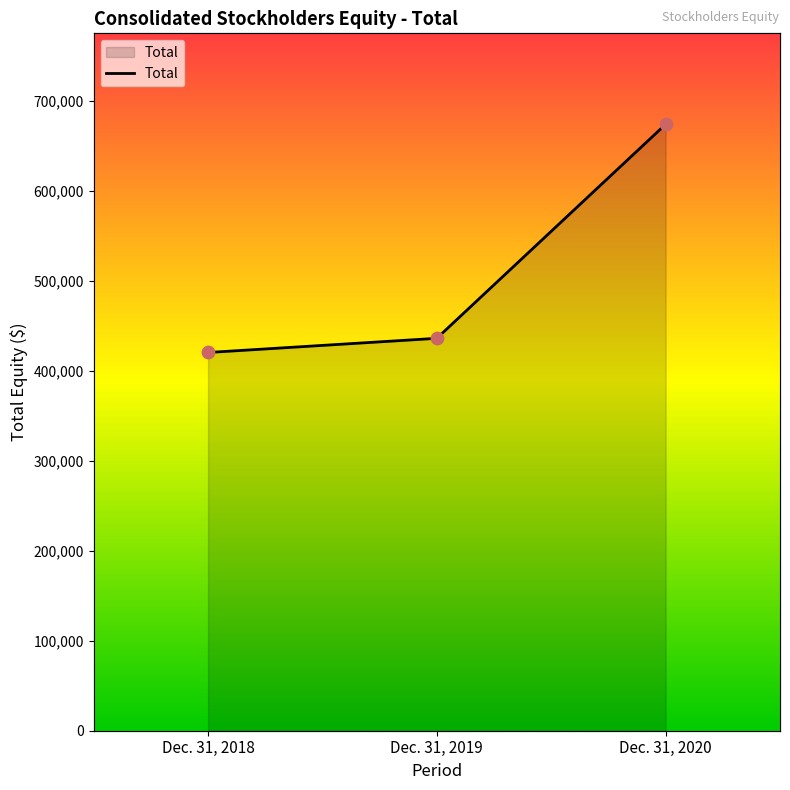

Which has a higher value, Dec. 31, 2018 or Dec. 31, 2020?

Dec. 31, 2020